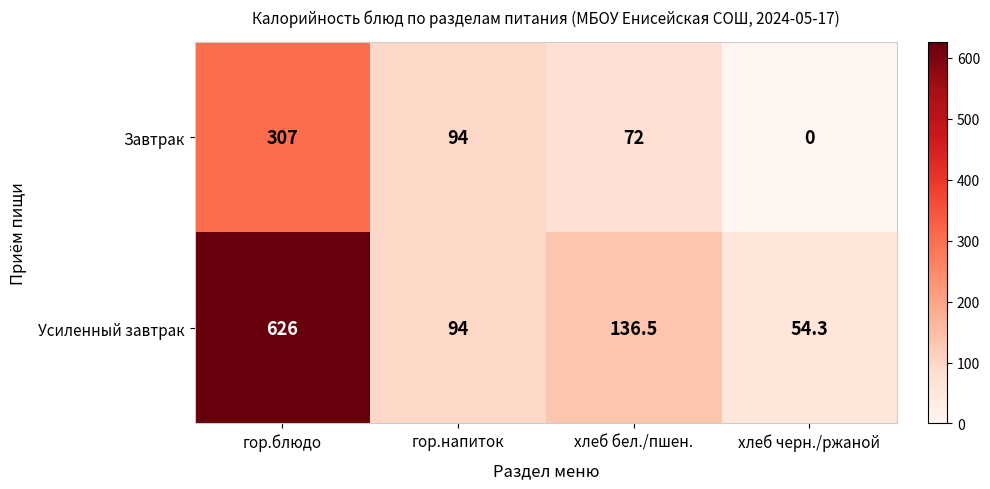

List the series in order of their overall mean, lowest first.

Завтрак, Усиленный завтрак